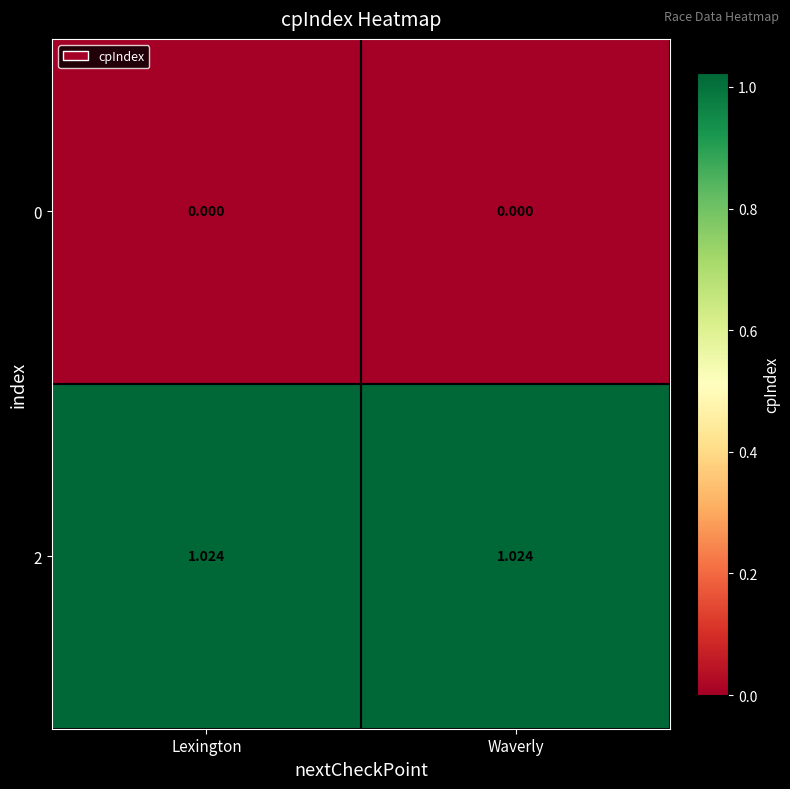

At Waverly, list the series in order from largest to smallest.

2, 0